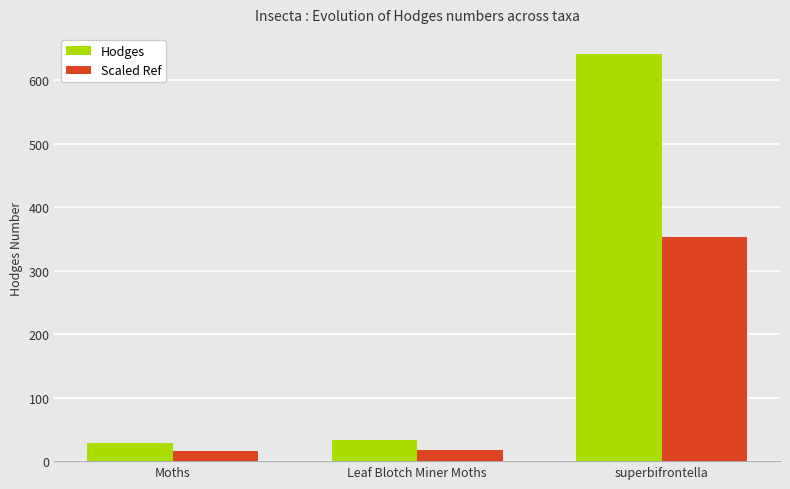

List the series in order of their overall mean, highest first.

Hodges, Scaled Ref